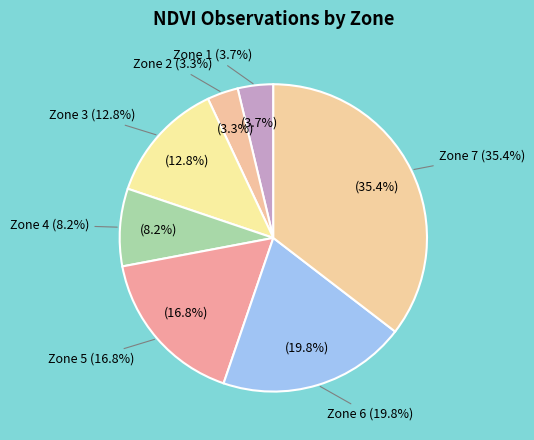

What is the ratio of the value at Zone 1 to the value at Zone 3?

0.3